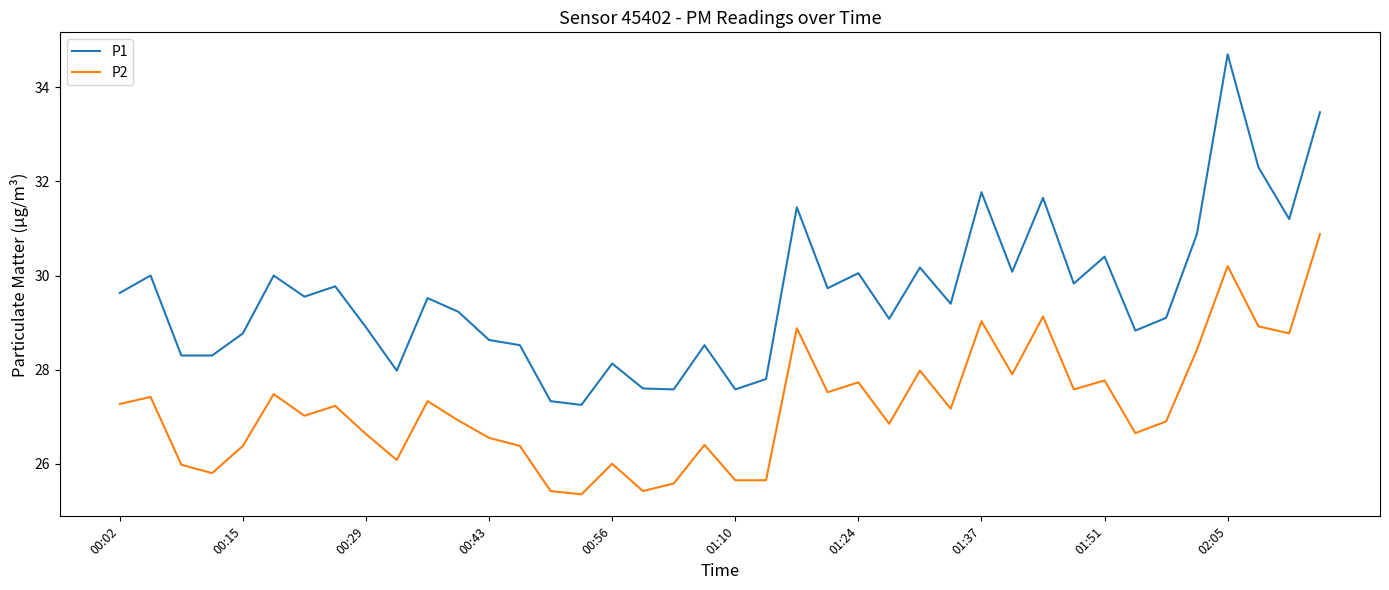

List the series in order of their overall mean, highest first.

P1, P2